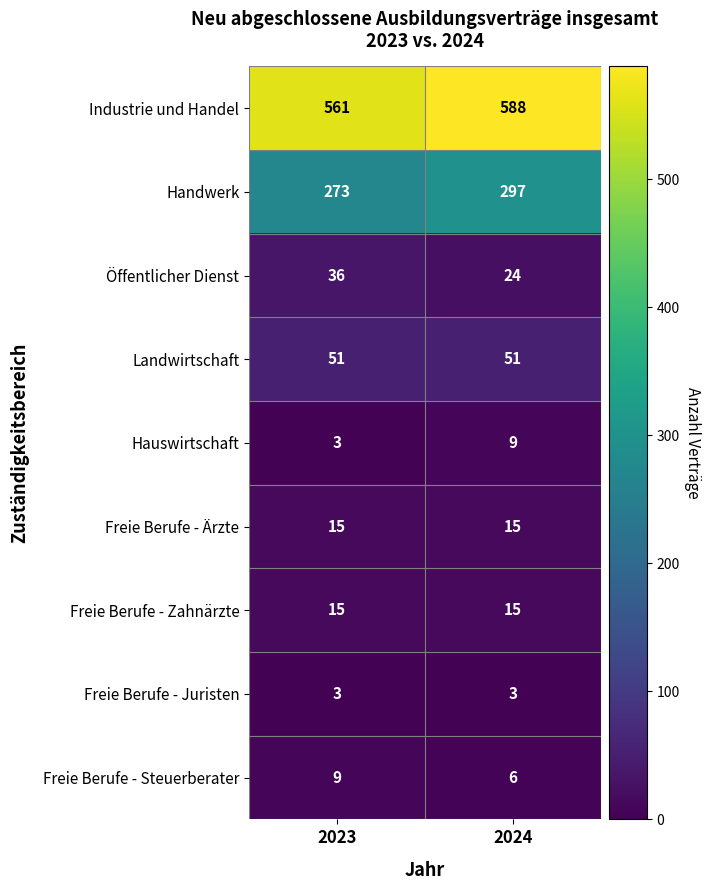

Reading left to right, what are all the values shown in this chart?

Industrie und Handel: 2023=561	2024=588
Handwerk: 2023=273	2024=297
Öffentlicher Dienst: 2023=36	2024=24
Landwirtschaft: 2023=51	2024=51
Hauswirtschaft: 2023=3	2024=9
Freie Berufe - Ärzte: 2023=15	2024=15
Freie Berufe - Zahnärzte: 2023=15	2024=15
Freie Berufe - Juristen: 2023=3	2024=3
Freie Berufe - Steuerberater: 2023=9	2024=6